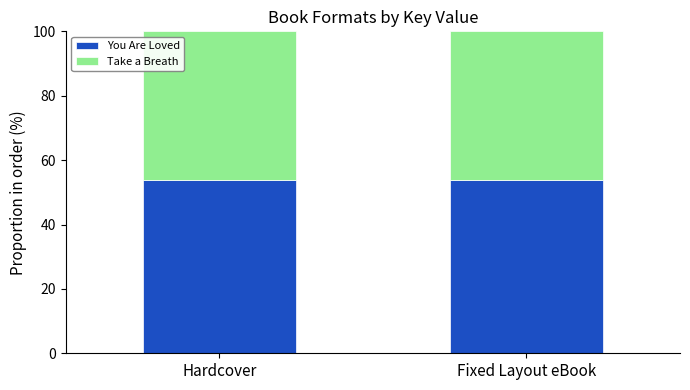

Are the bars horizontal?

No